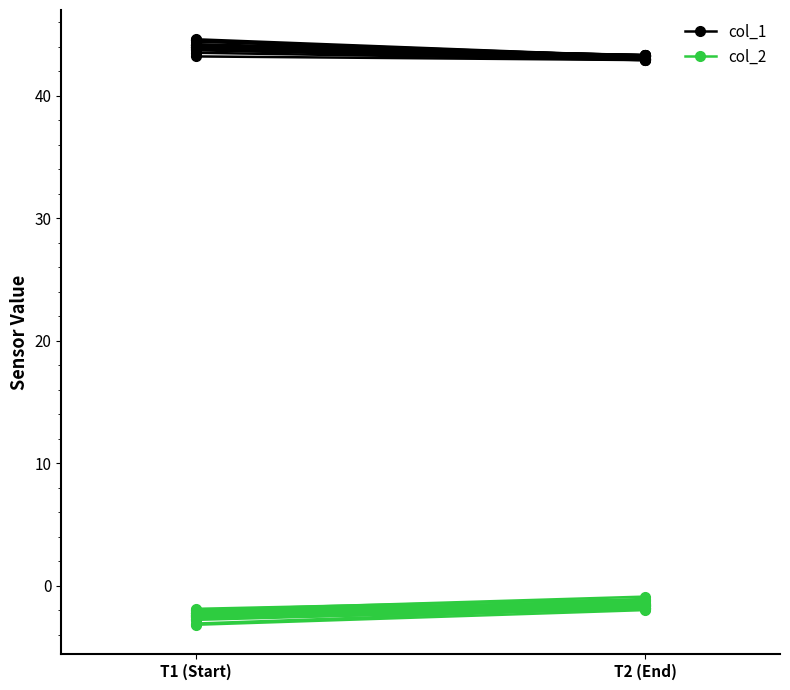

Reading left to right, what are all the values shown in this chart?

col_1: 44.6	43.2
col_2: -3.2	-2.0